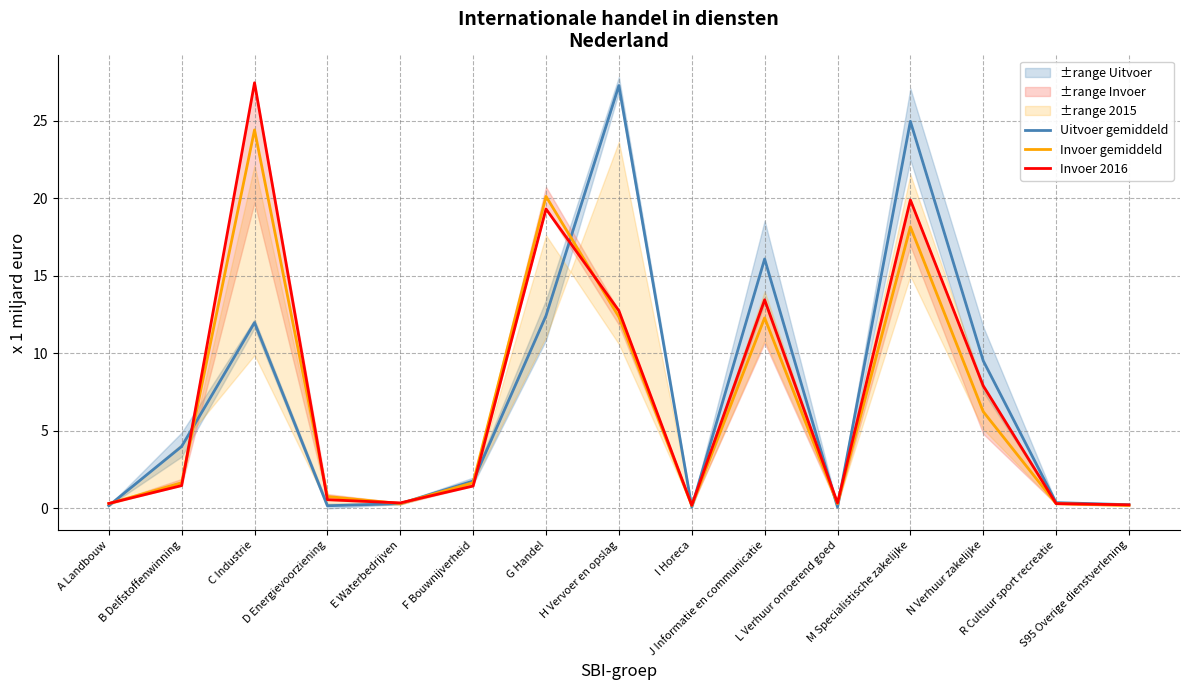

The Invoer gemiddeld series shows 18.2 at M Specialistische zakelijke. True or false?

True